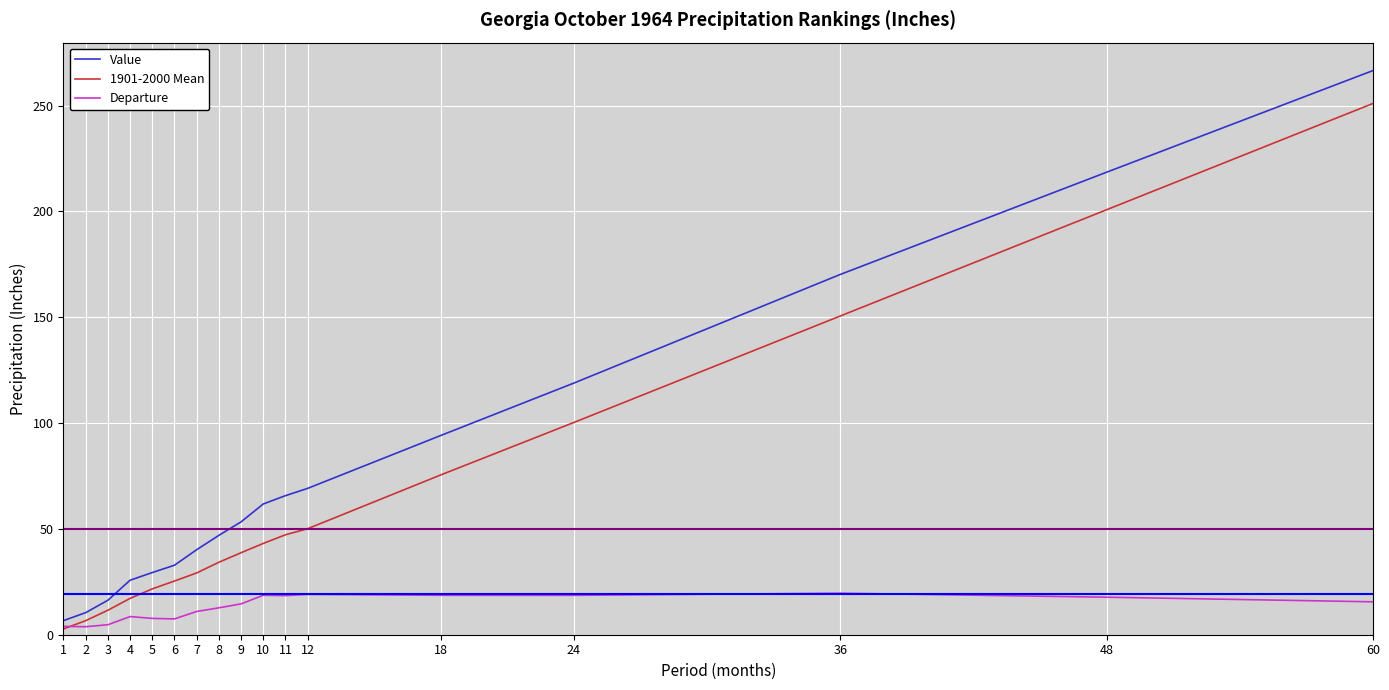

The Value series shows 156.0 at 60. True or false?

False